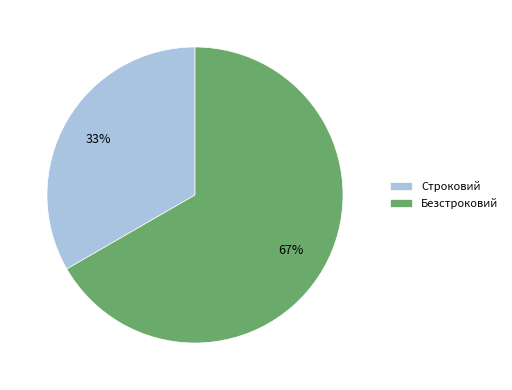

Between Безстроковий and Строковий, which is larger?

Безстроковий